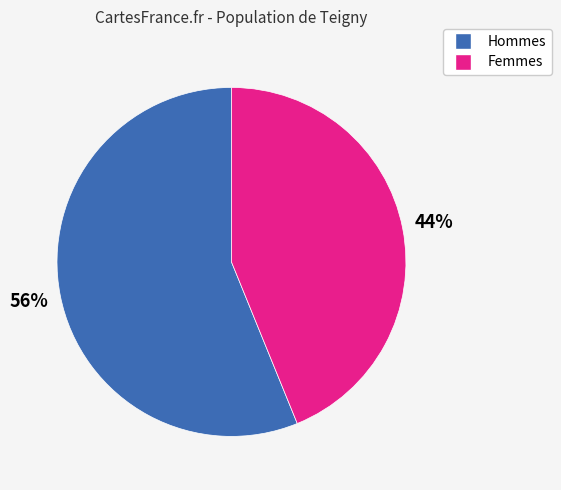

Count the number of slices in the pie.

2